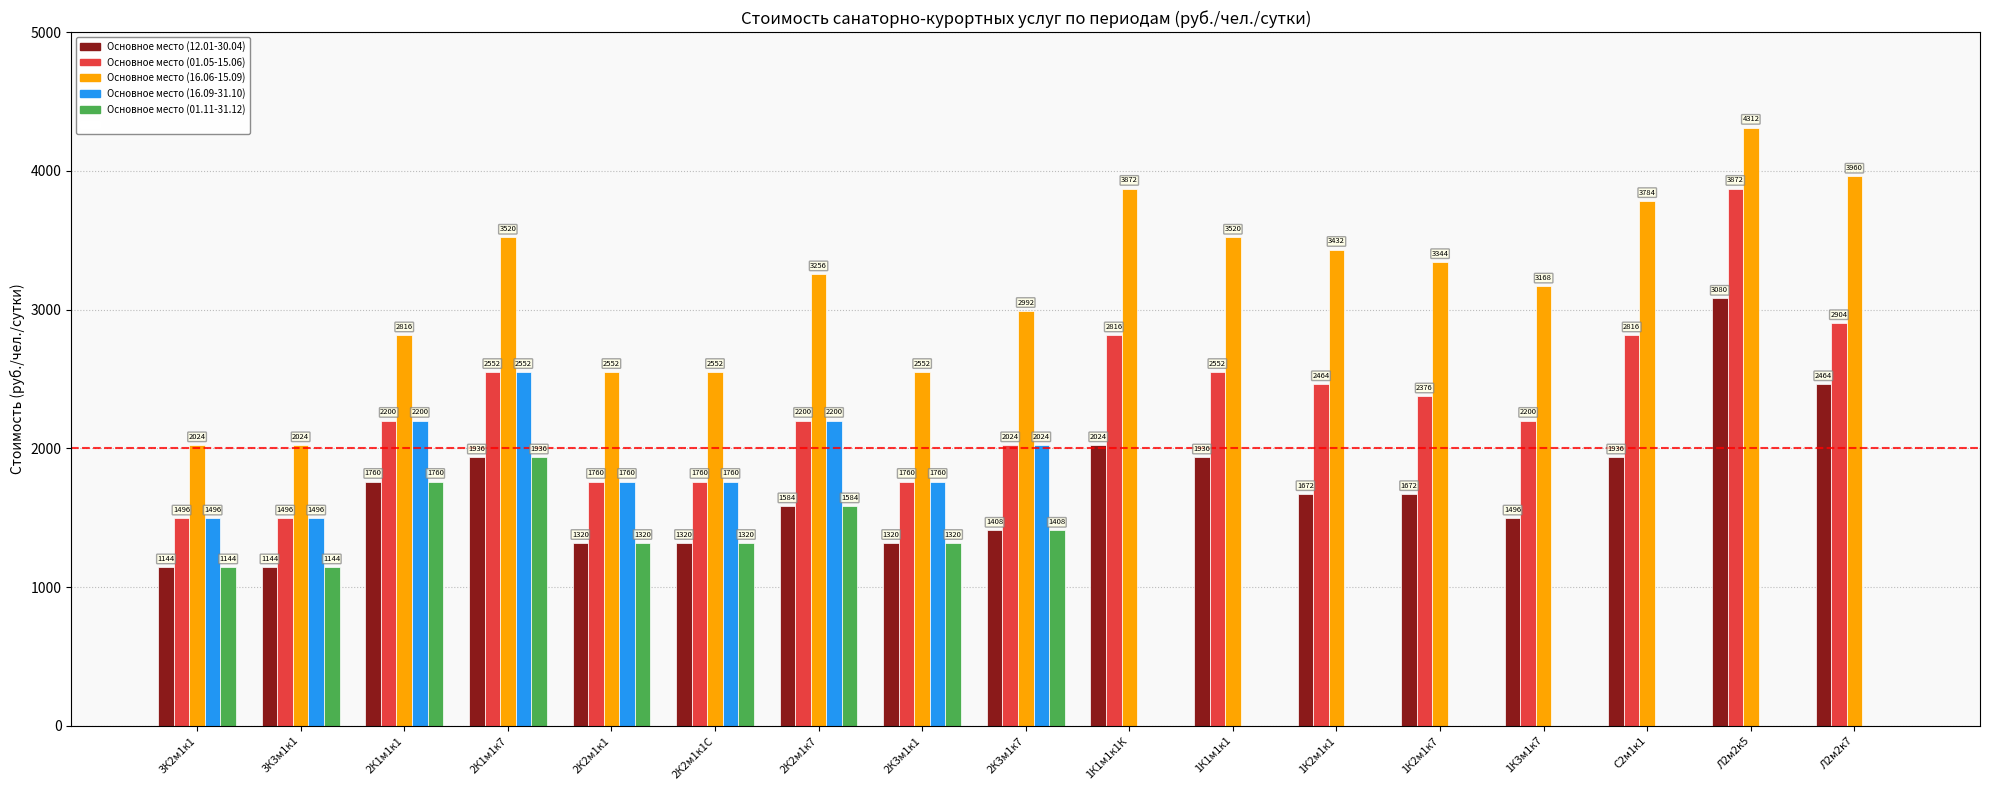

Which series changed the most between 2К2м1к1 and 1К2м1к1?

Основное место (16.09-31.10)